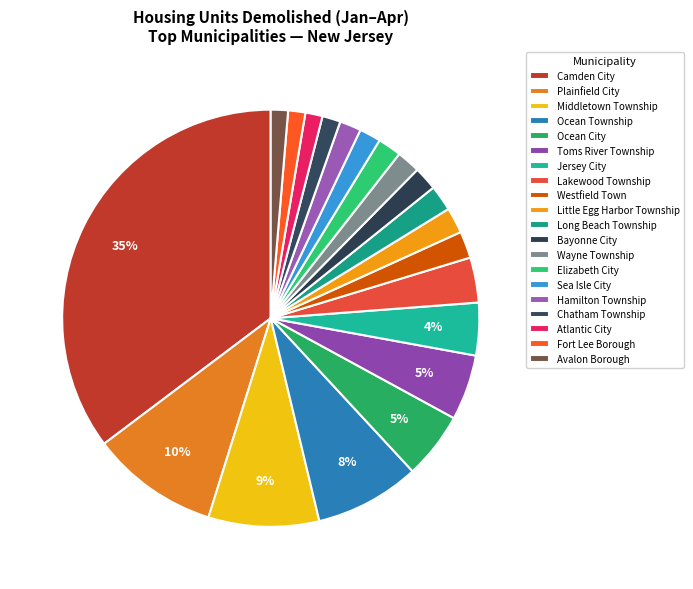

Is Bayonne City the majority of the pie?

No